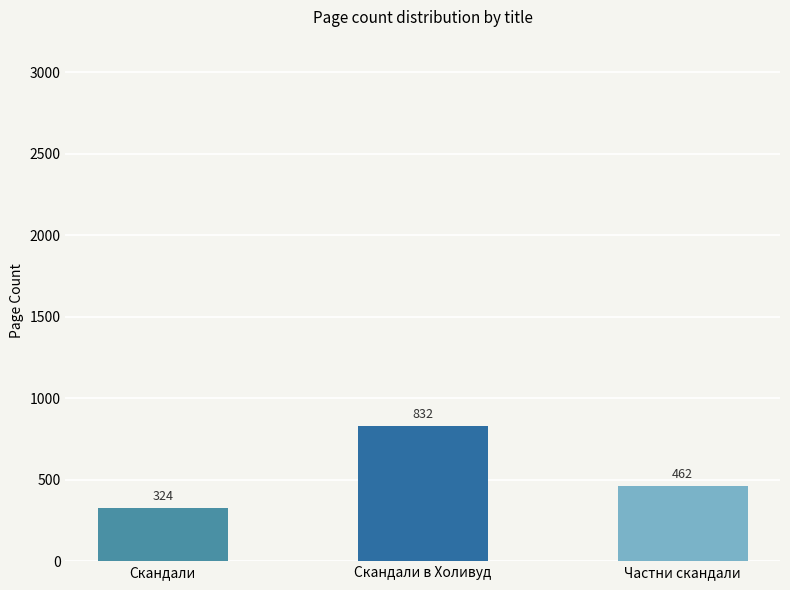

List the labels in order of value, smallest first.

Скандали, Частни скандали, Скандали в Холивуд